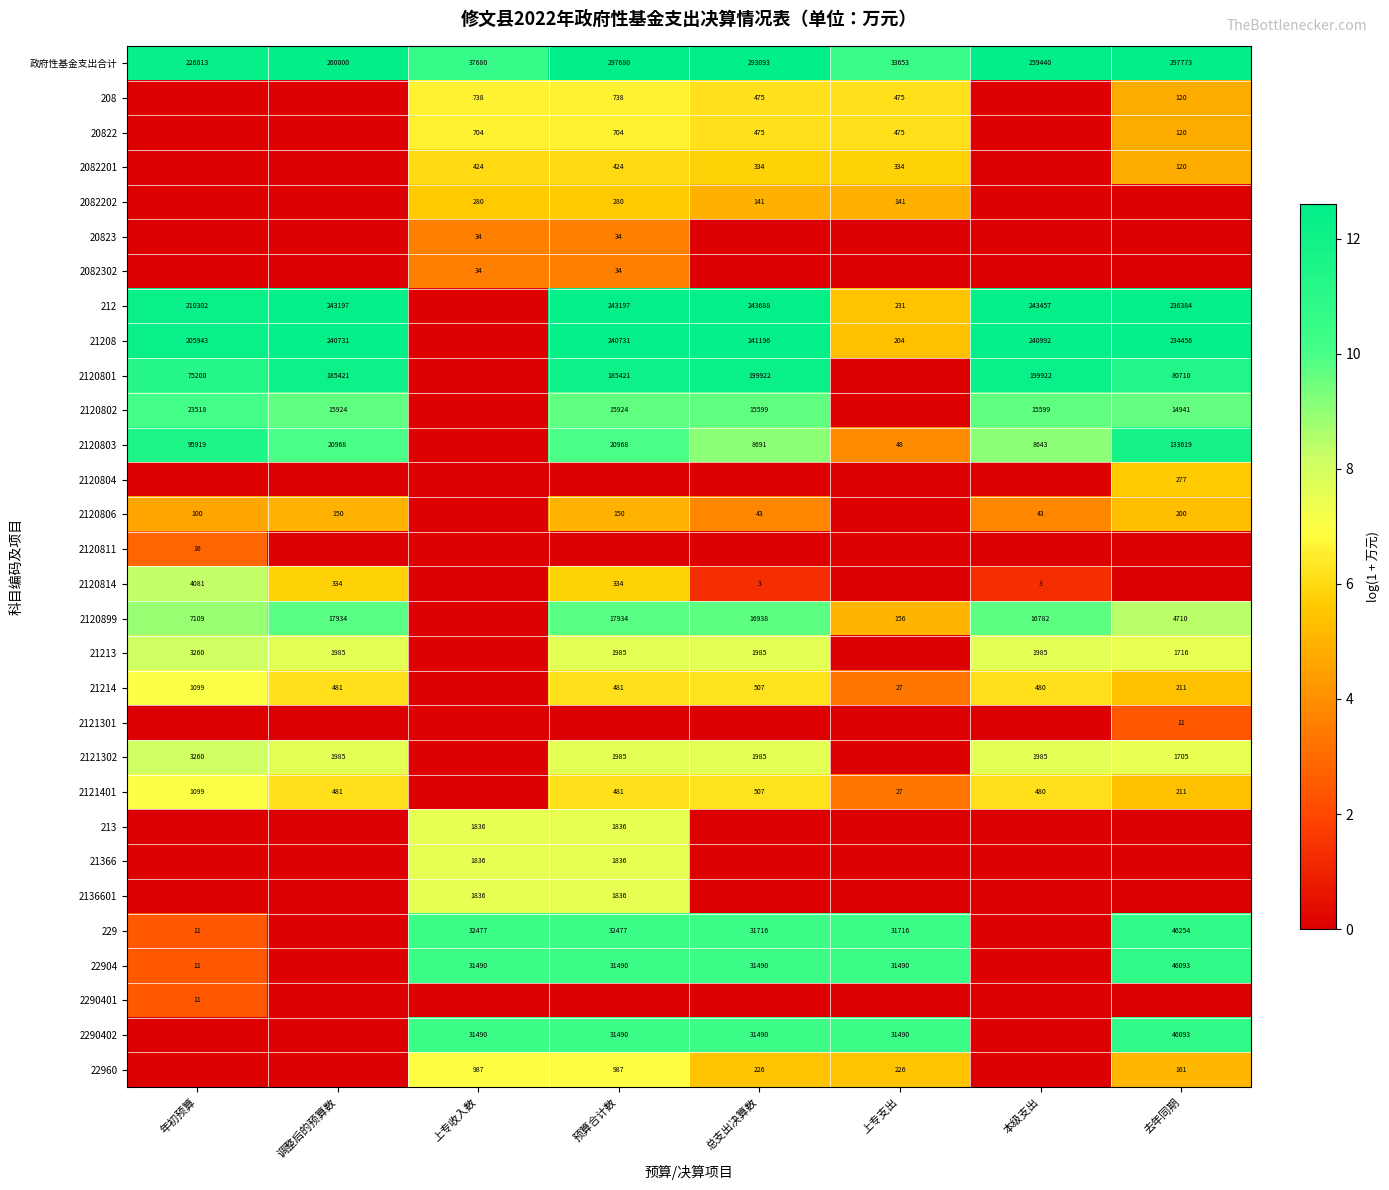

Which category has the highest value in the 政府性基金支出合计 series?

去年同期